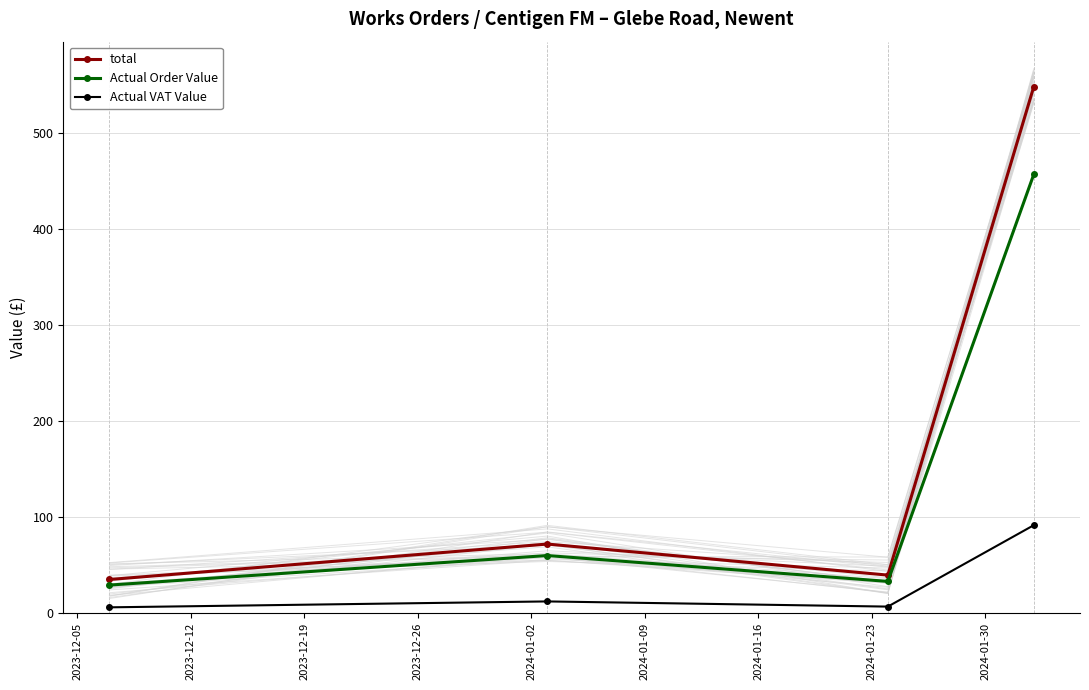

Which series has the largest total across all categories?

total